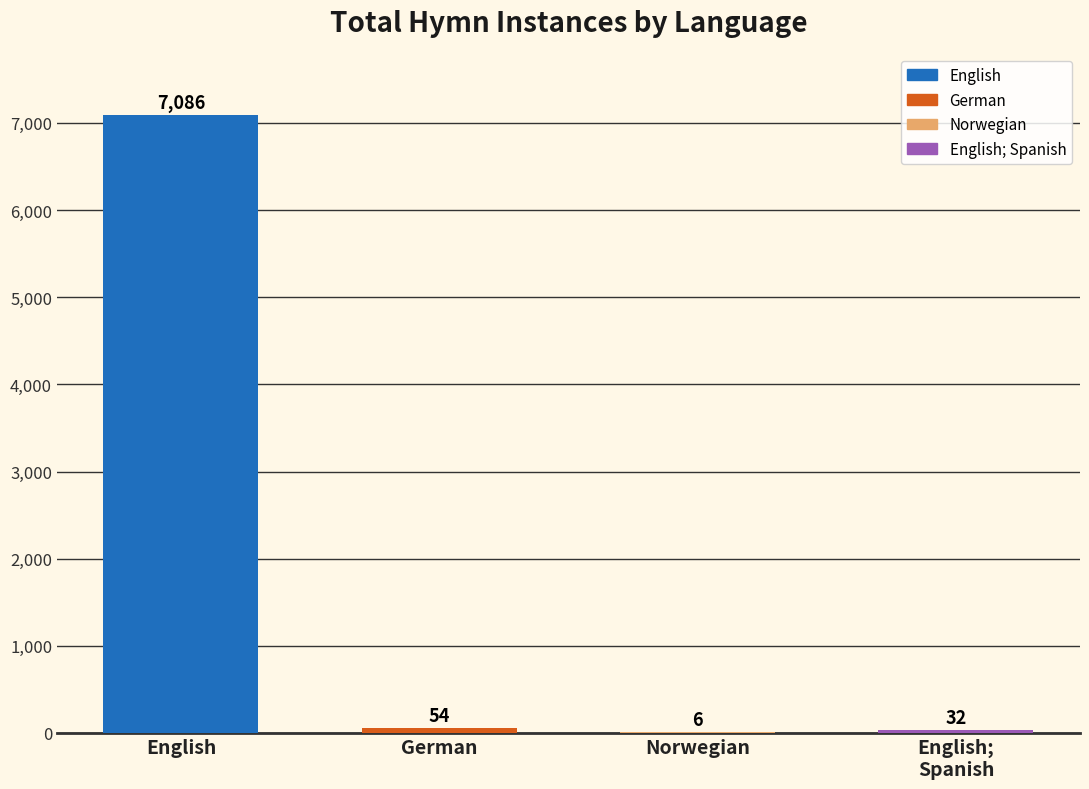

The chart shows a value of 6 at Norwegian. True or false?

True